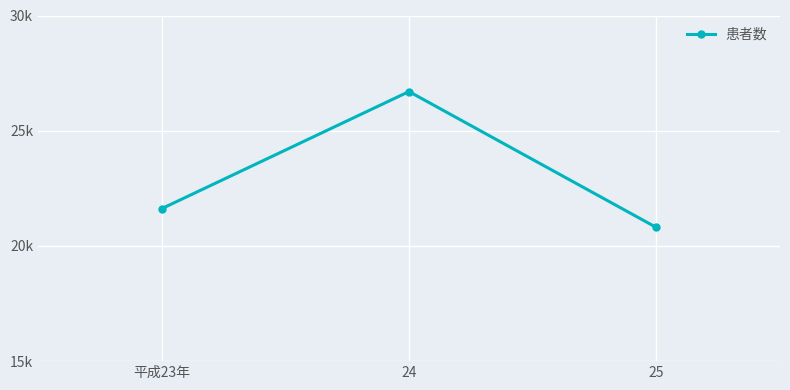

True or false: the data shows 21616 at 平成23年.

True